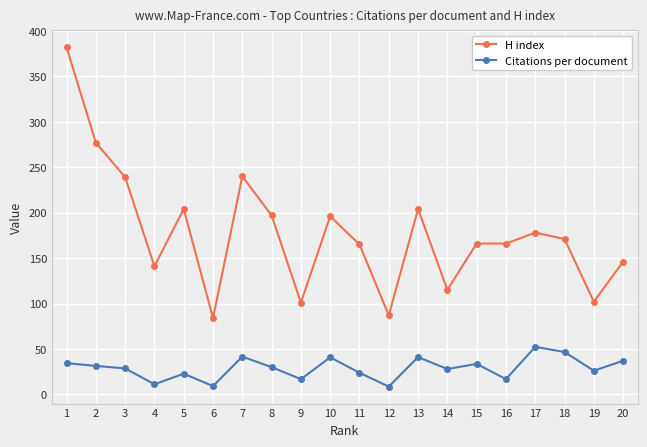

What value does the Citations per document series have at 12?

8.5